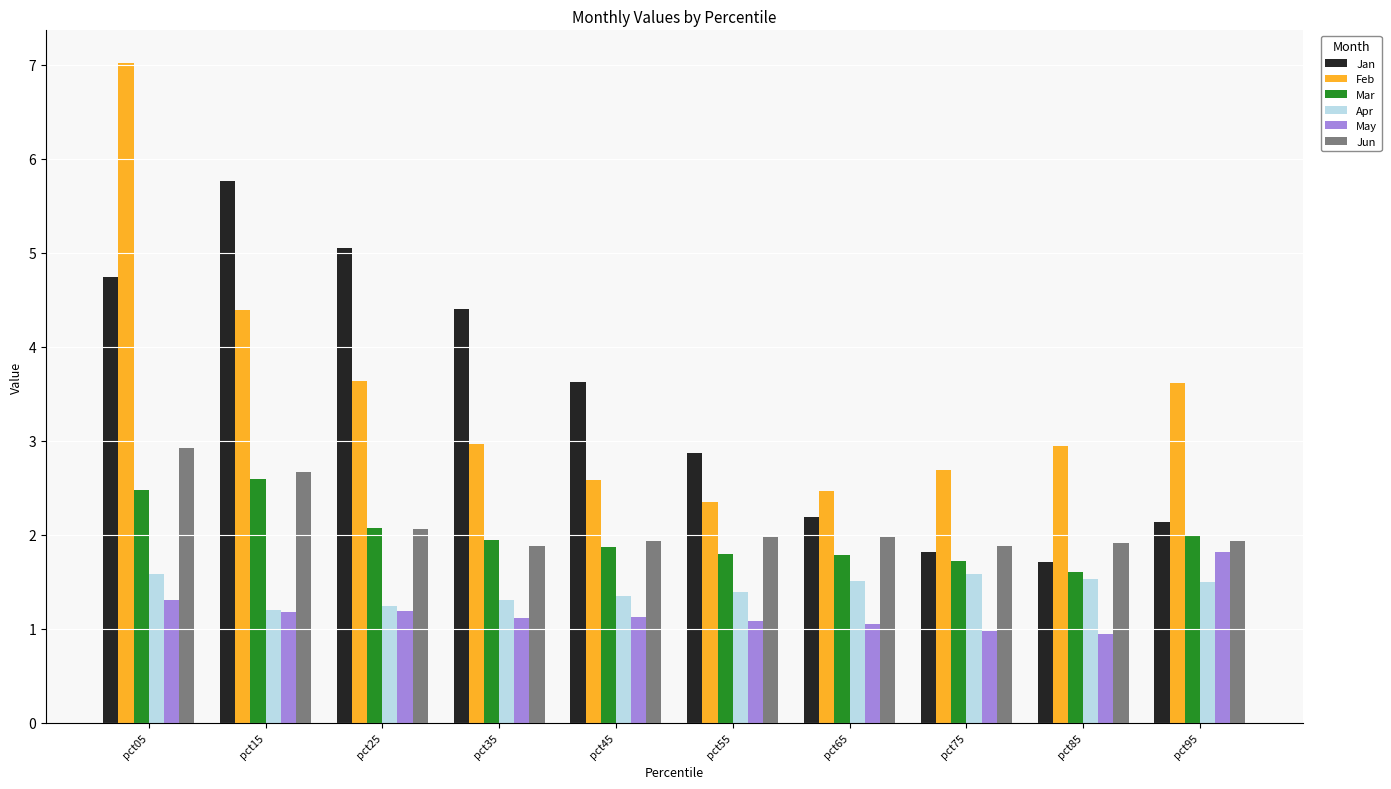

At which label does Jun reach its peak?

pct05